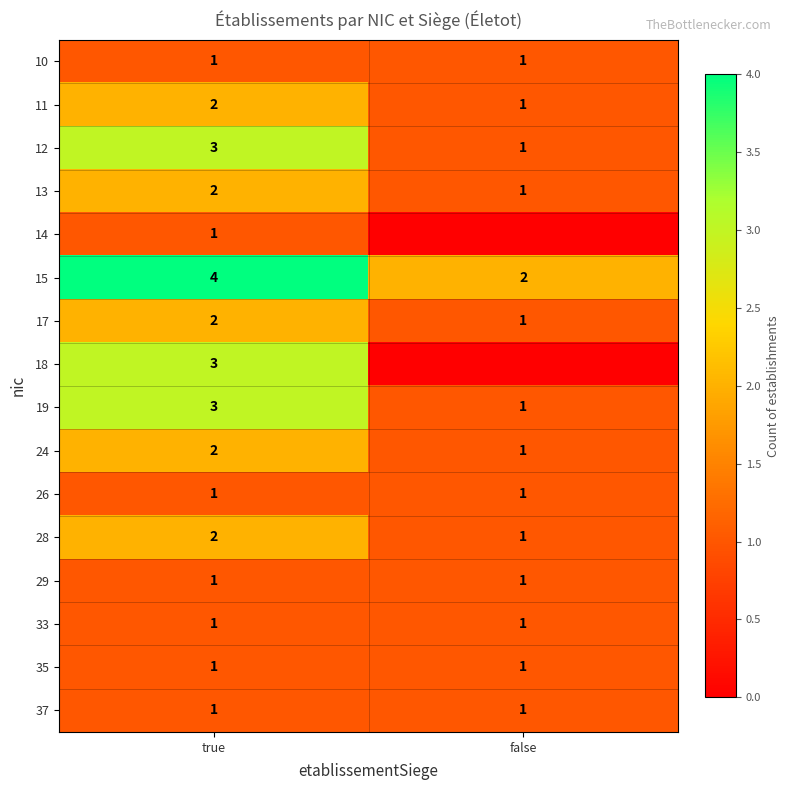

What is the difference between the highest and lowest values at true?

3